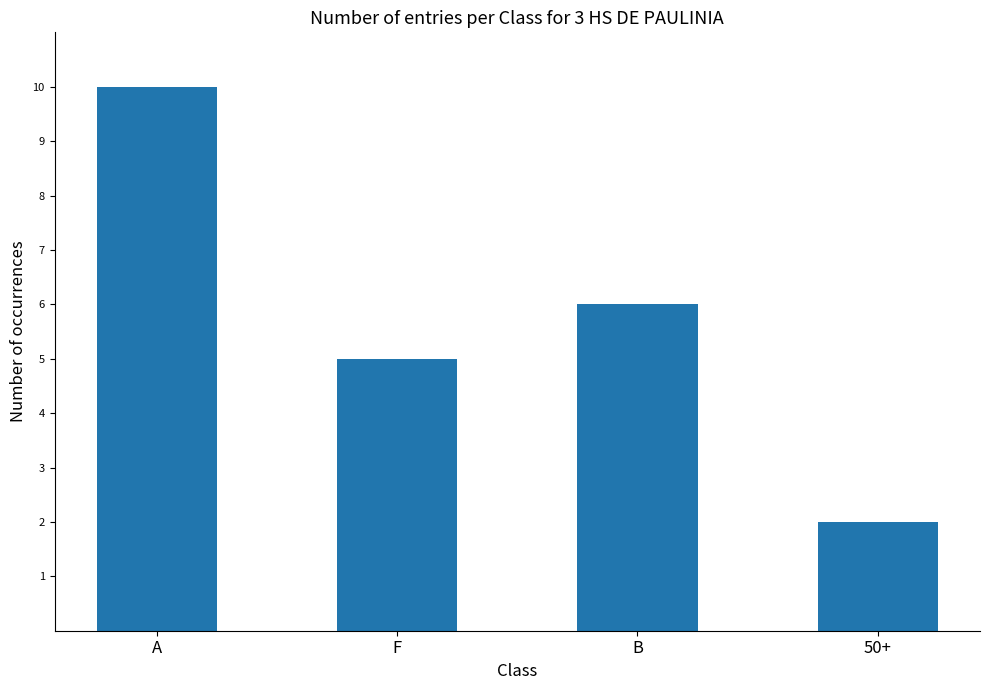

Which label corresponds to the largest value in the chart?

A